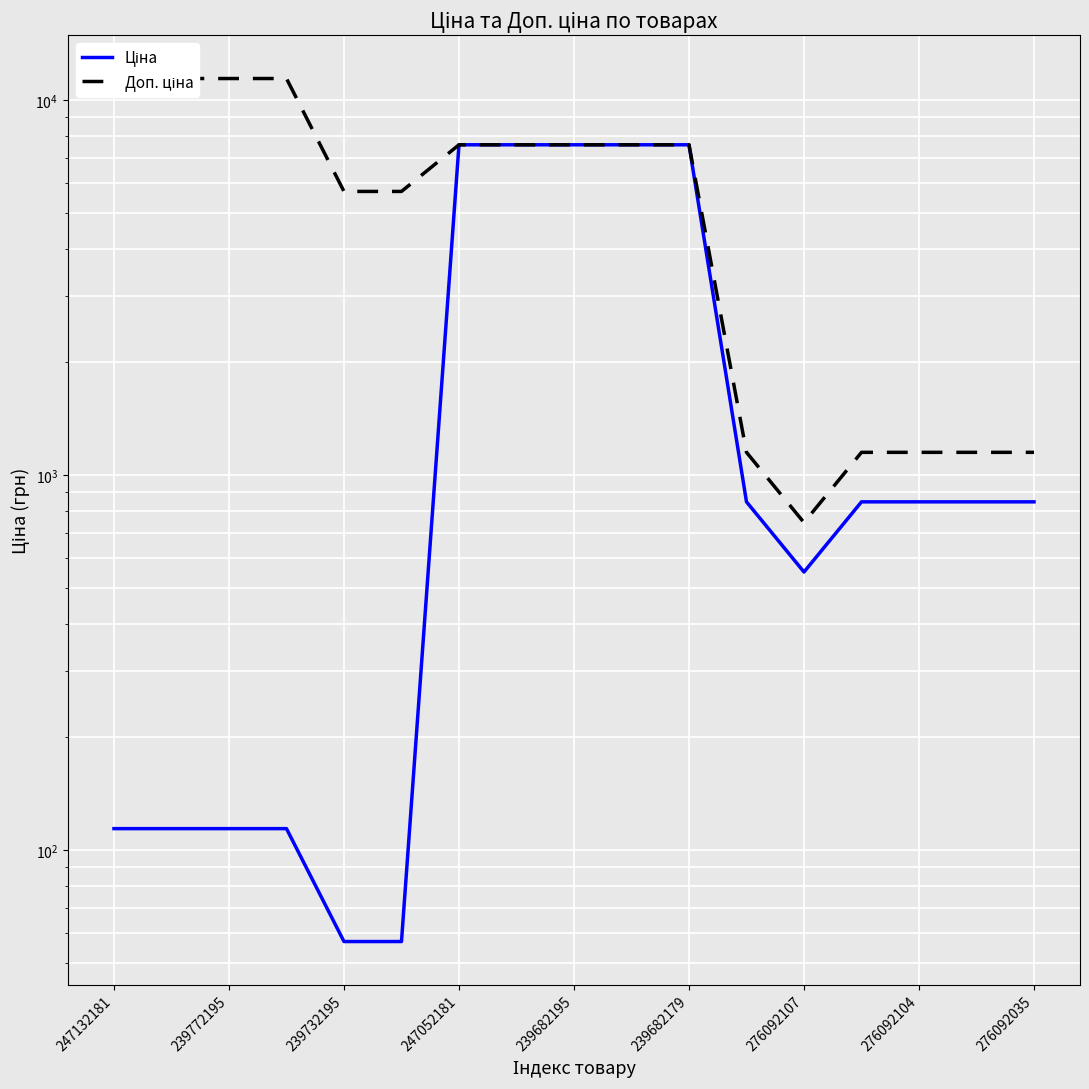

True or false: Ціна and Доп. ціна cross at least once.

False